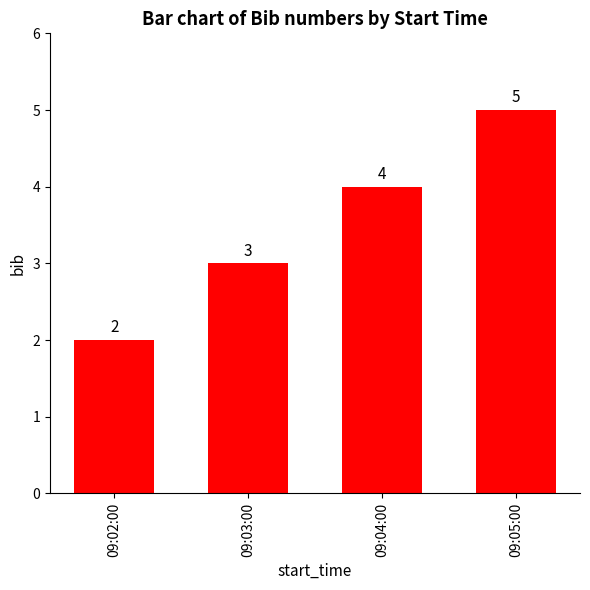

What is the approximate value at 09:03:00?

3